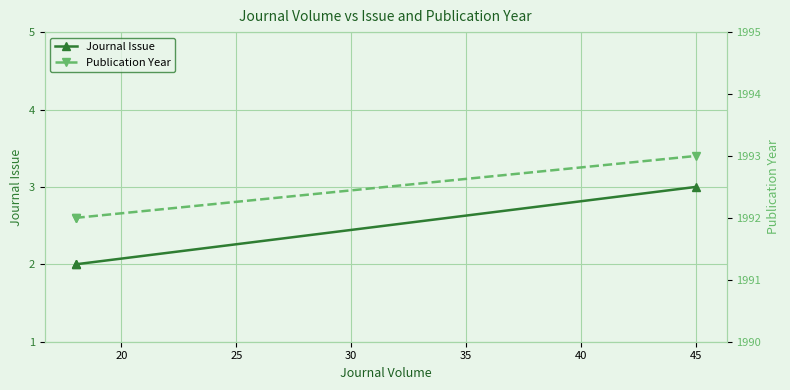

The Journal Issue series shows 3 at 20. True or false?

False